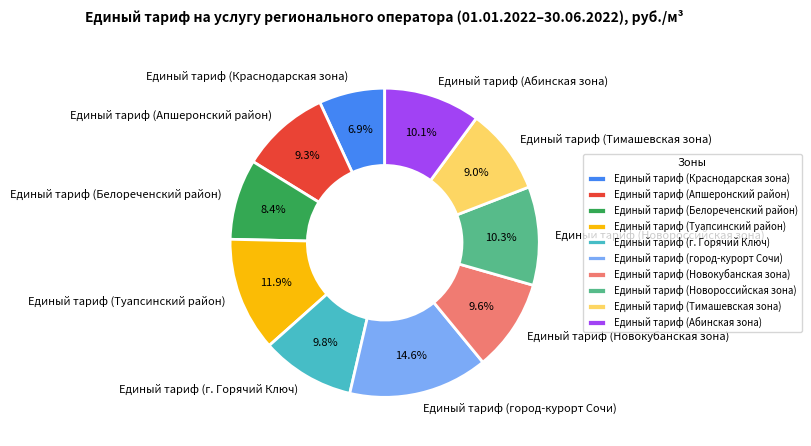

Approximately how many times larger is the value at Единый тариф (Туапсинский район) compared to Единый тариф (Новороссийская зона)?

1.2